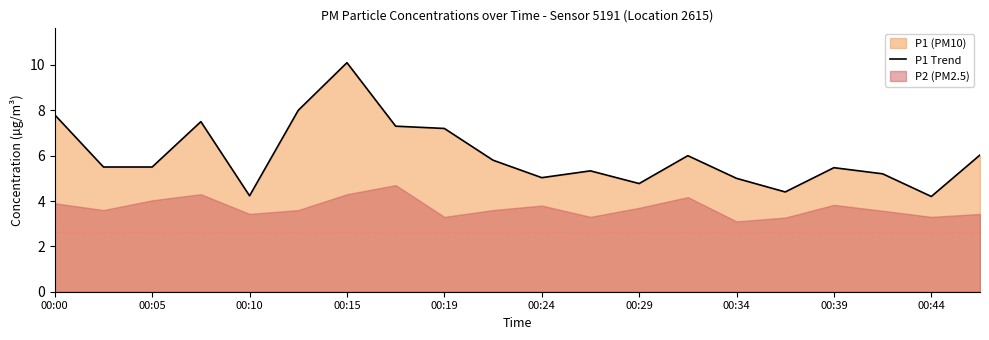

The P1 Trend series shows 10.1 at 00:15. True or false?

True